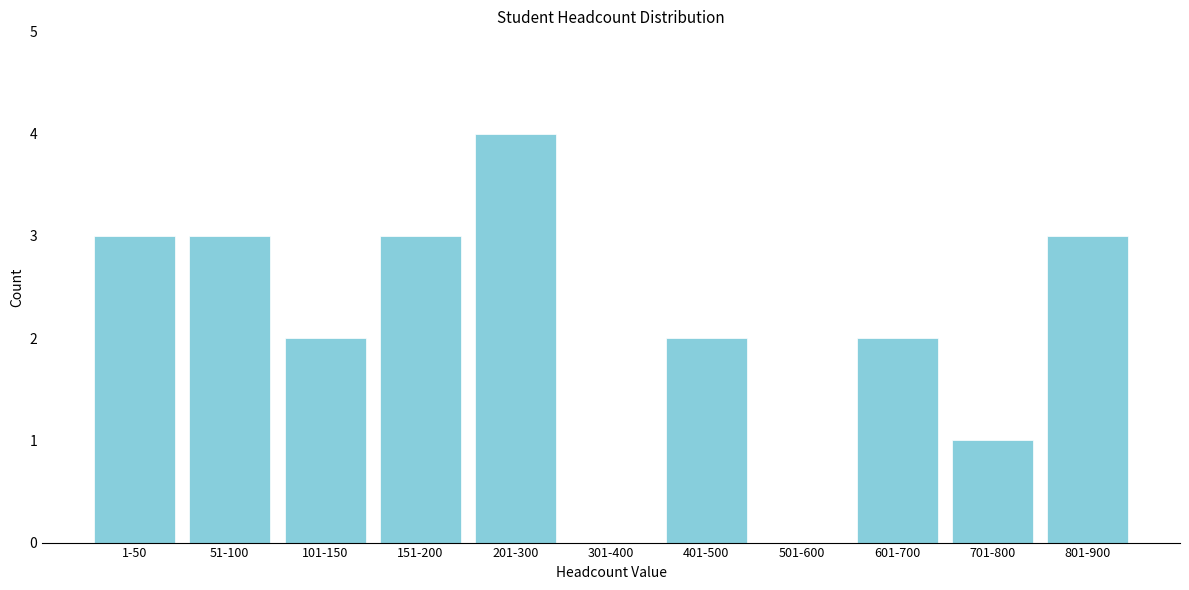

Reading left to right, list all the values displayed in this chart.

1-50=3	51-100=3	101-150=2	151-200=3	201-300=4	301-400=0	401-500=2	501-600=0	601-700=2	701-800=1	801-900=3